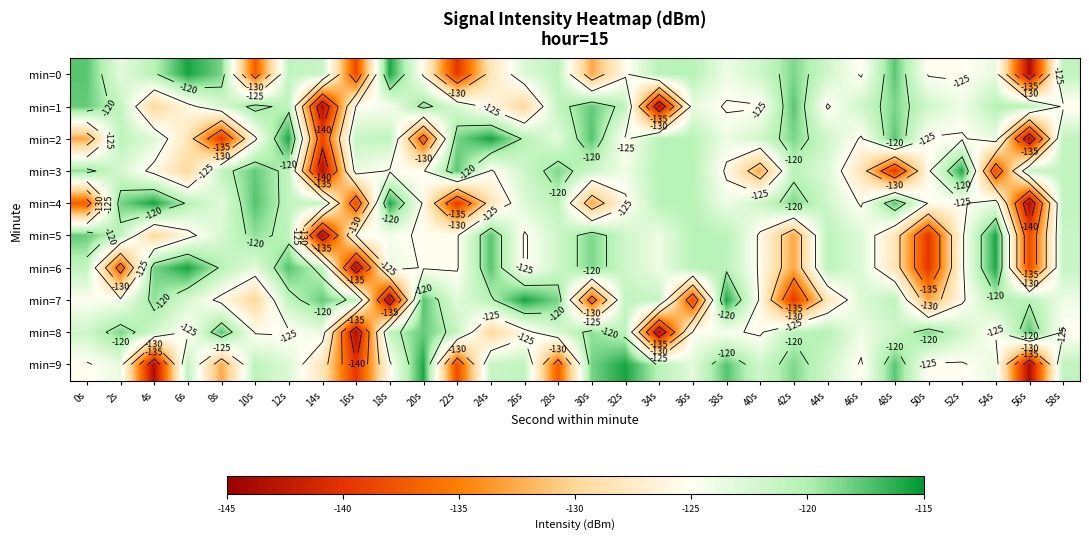

Which label corresponds to the smallest value in the chart?

56s